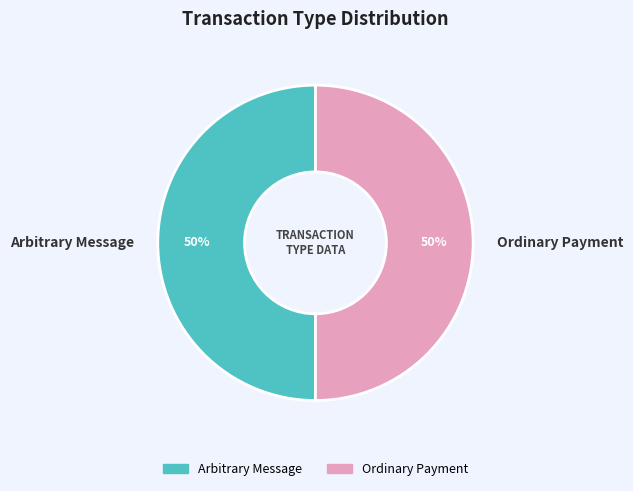

To the nearest percent, what percentage of the pie is Ordinary Payment?

50%